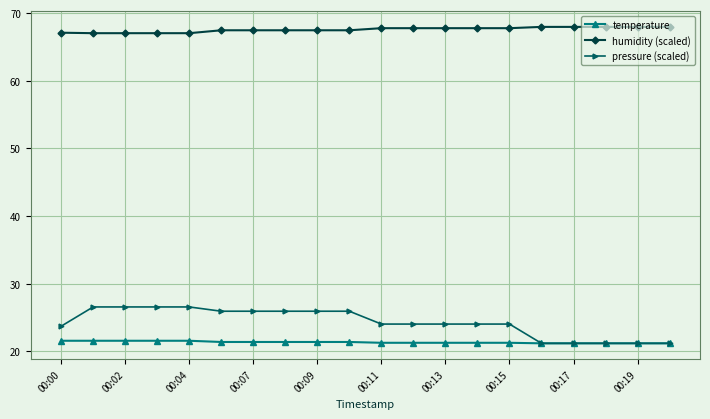

True or false: humidity (scaled) and pressure (scaled) cross at least once.

False